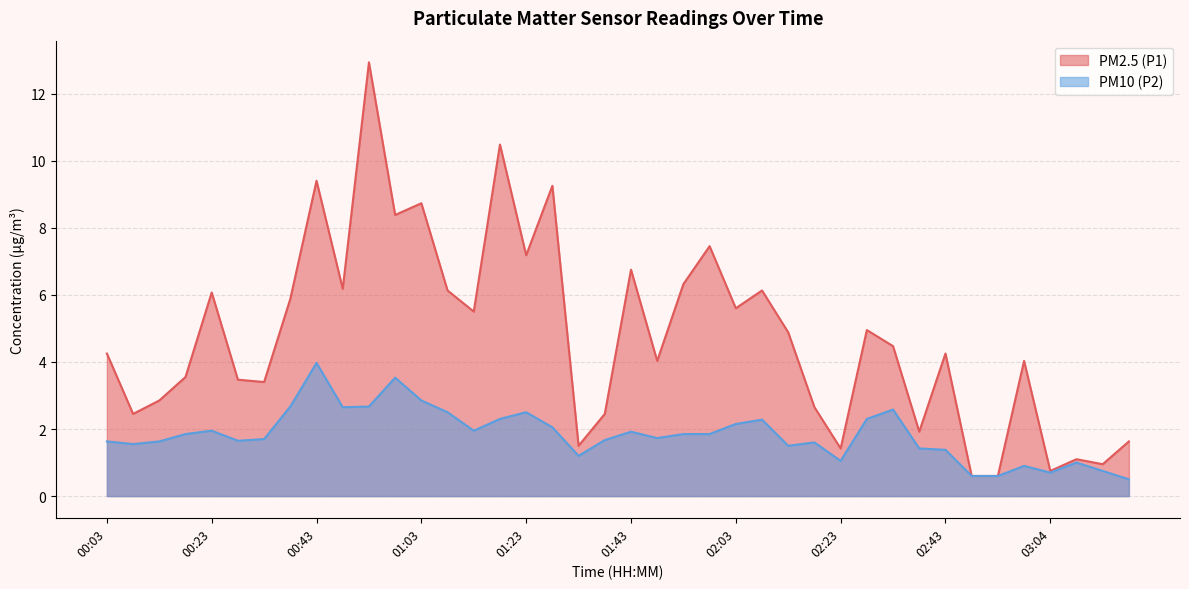

What is the label of the 13th point from the left?

01:03